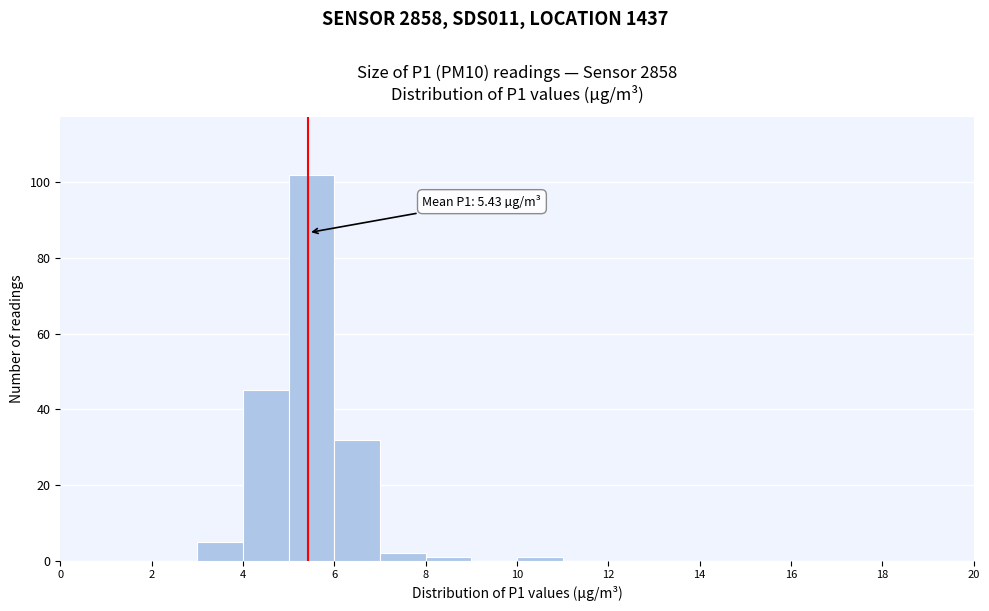

Over which range of the x-axis is the bar tallest?

5 to 6